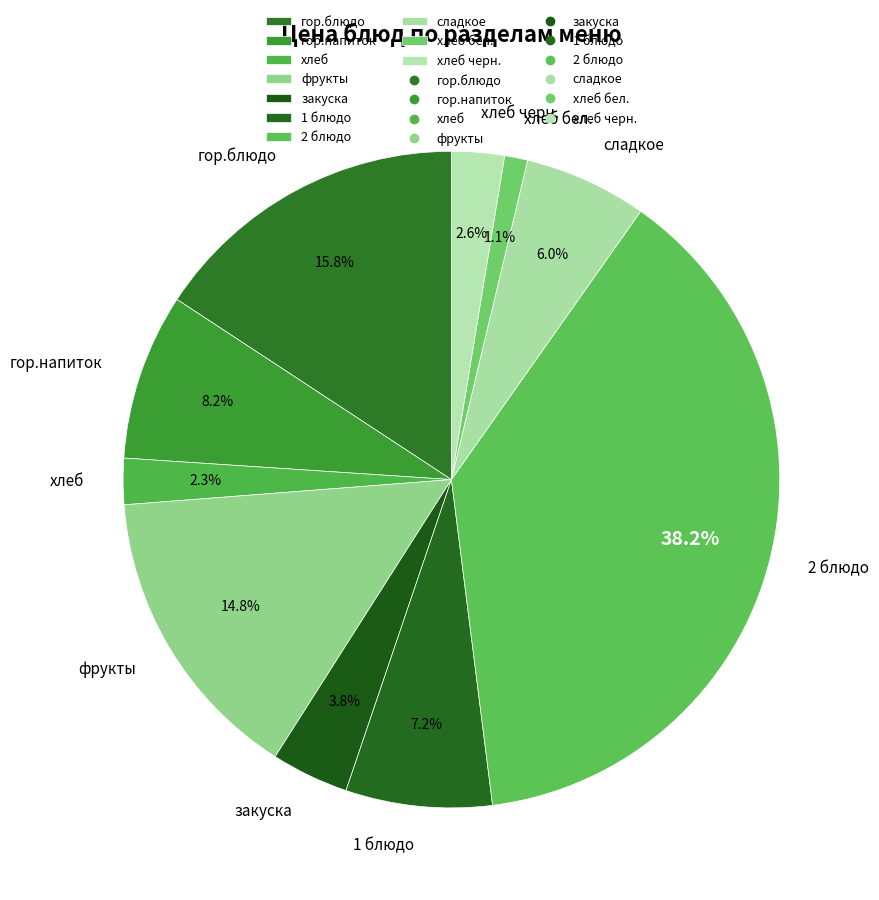

Between хлеб and гор.напиток, which is larger?

гор.напиток